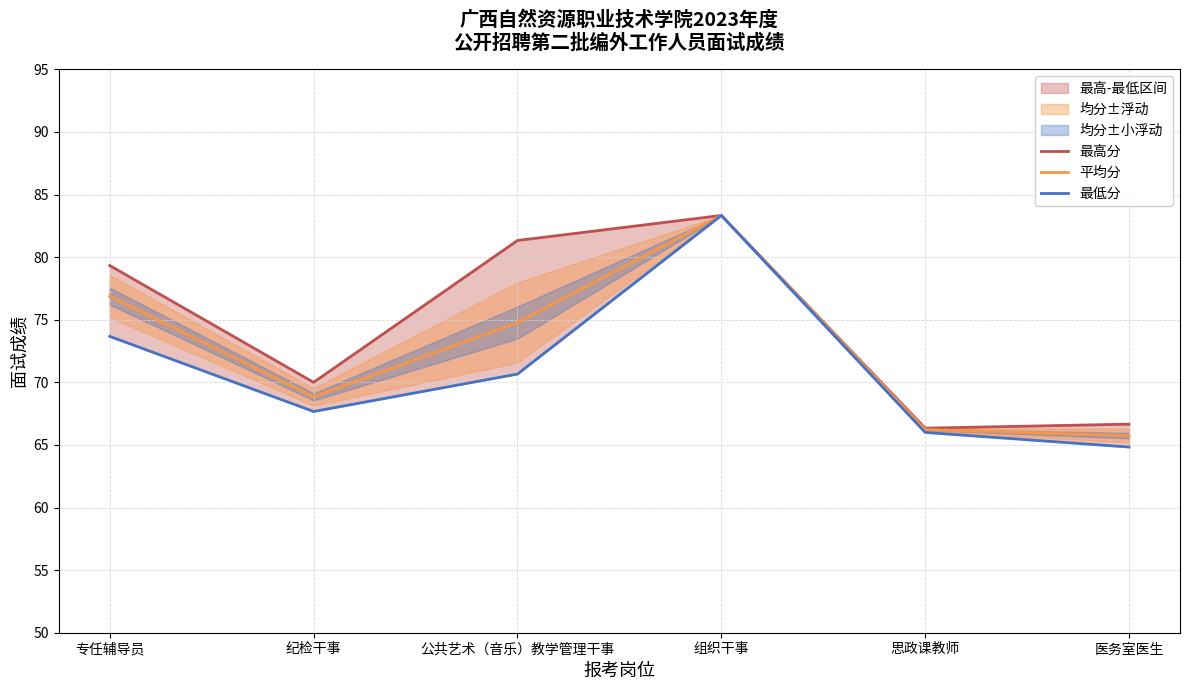

How many interior local peaks does the 最低分 series have?

1